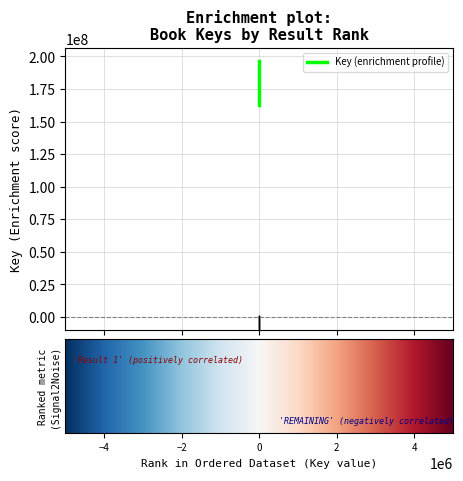

True or false: the data has more than 2 interior local peaks.

False